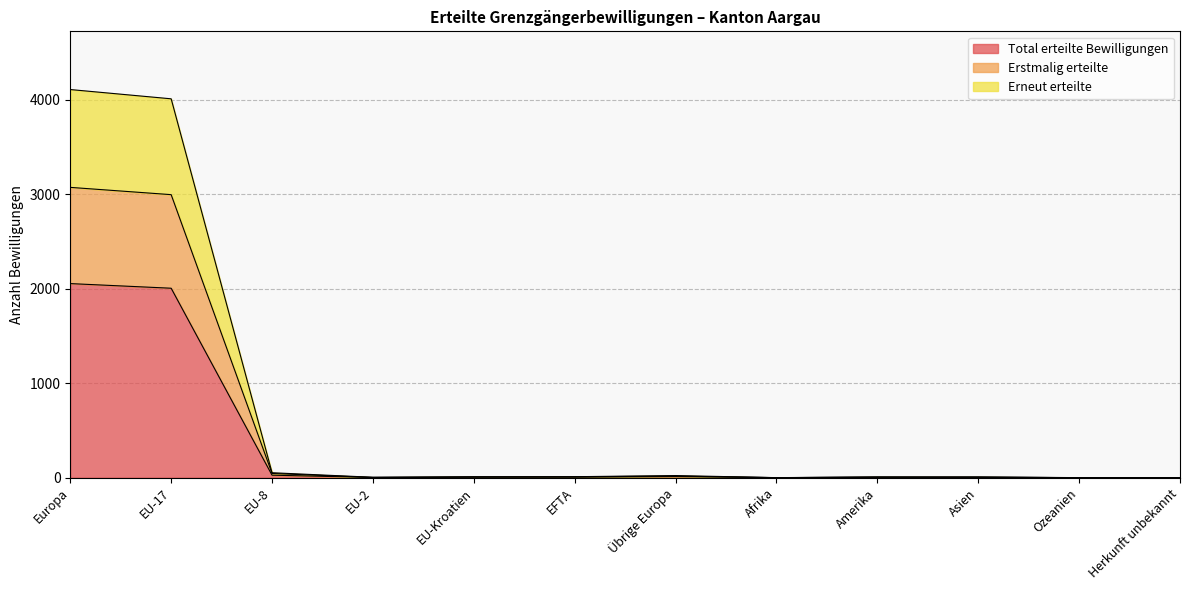

Reading left to right, transcribe all the data shown in this chart.

Total erteilte Bewilligungen: Europa=2053	EU-17=2004	EU-8=26	EU-2=2	EU-Kroatien=5	EFTA=5	Übrige Europa=11	Afrika=0	Amerika=4	Asien=4	Ozeanien=0	Herkunft unbekannt=0
Erstmalig erteilte: Europa=3071	EU-17=2994	EU-8=44	EU-2=2	EU-Kroatien=6	EFTA=9	Übrige Europa=16	Afrika=0	Amerika=5	Asien=4	Ozeanien=0	Herkunft unbekannt=0
Erneut erteilte: Europa=4106	EU-17=4008	EU-8=52	EU-2=4	EU-Kroatien=10	EFTA=10	Übrige Europa=22	Afrika=0	Amerika=8	Asien=8	Ozeanien=0	Herkunft unbekannt=0